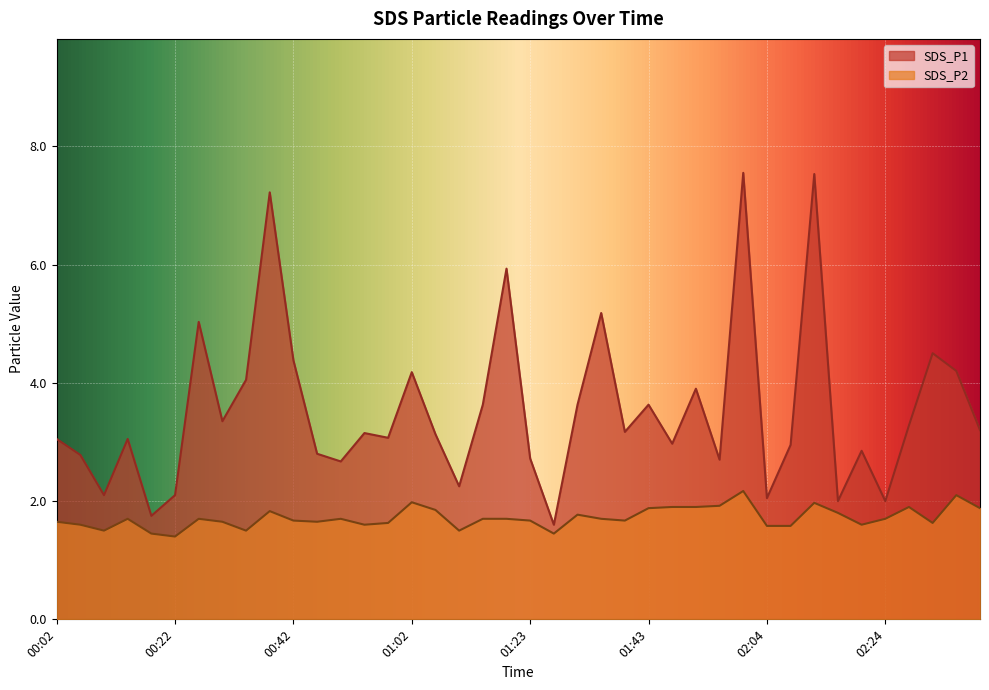

True or false: SDS_P2 and SDS_P1 intersect in this chart.

False